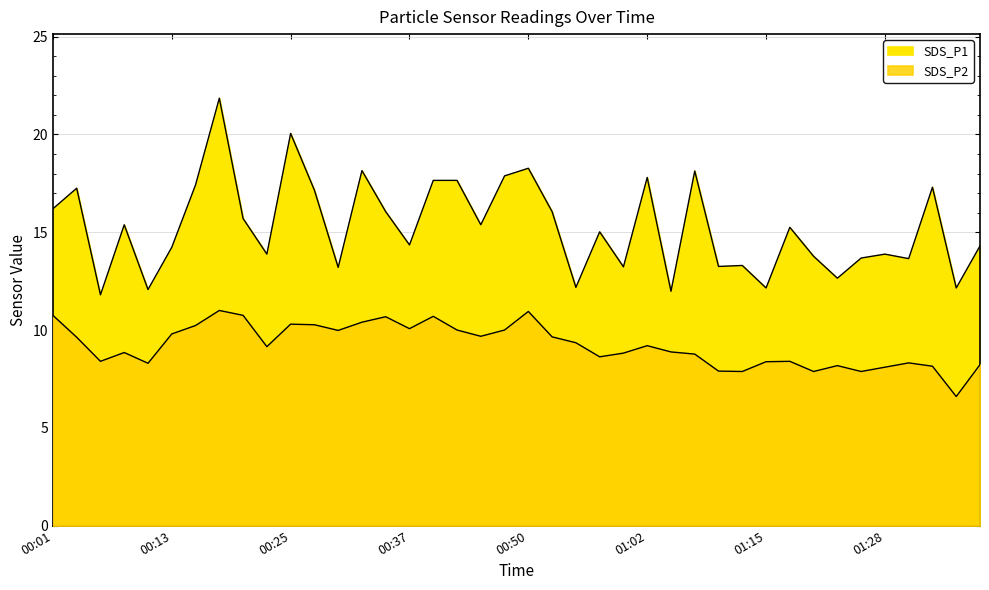

Reading left to right, what are all the values shown in this chart?

SDS_P1: 00:01=16.2	00:03=17.2	00:06=11.8	00:08=15.4	00:10=12.1	00:13=14.2	00:15=17.4	00:18=21.9	00:20=15.7	00:23=13.9	00:25=20.1	00:28=17.1	00:30=13.2	00:33=18.1	00:35=16.1	00:37=14.3	00:40=17.6	00:42=17.6	00:45=15.4	00:47=17.9	00:50=18.3	00:52=16.1	00:55=12.2	00:57=15.0	01:00=13.2	01:02=17.8	01:05=12.0	01:07=18.1	01:10=13.2	01:13=13.3	01:15=12.2	01:18=15.2	01:21=13.8	01:23=12.7	01:26=13.7	01:28=13.9	01:31=13.7	01:33=17.3	01:36=12.2	01:38=14.3
SDS_P2: 00:01=10.8	00:03=9.6	00:06=8.4	00:08=8.8	00:10=8.3	00:13=9.8	00:15=10.2	00:18=11.0	00:20=10.8	00:23=9.2	00:25=10.3	00:28=10.3	00:30=10.0	00:33=10.4	00:35=10.7	00:37=10.1	00:40=10.7	00:42=10.0	00:45=9.7	00:47=10.0	00:50=10.9	00:52=9.7	00:55=9.3	00:57=8.6	01:00=8.8	01:02=9.2	01:05=8.9	01:07=8.8	01:10=7.9	01:13=7.9	01:15=8.4	01:18=8.4	01:21=7.9	01:23=8.2	01:26=7.9	01:28=8.1	01:31=8.3	01:33=8.2	01:36=6.6	01:38=8.2